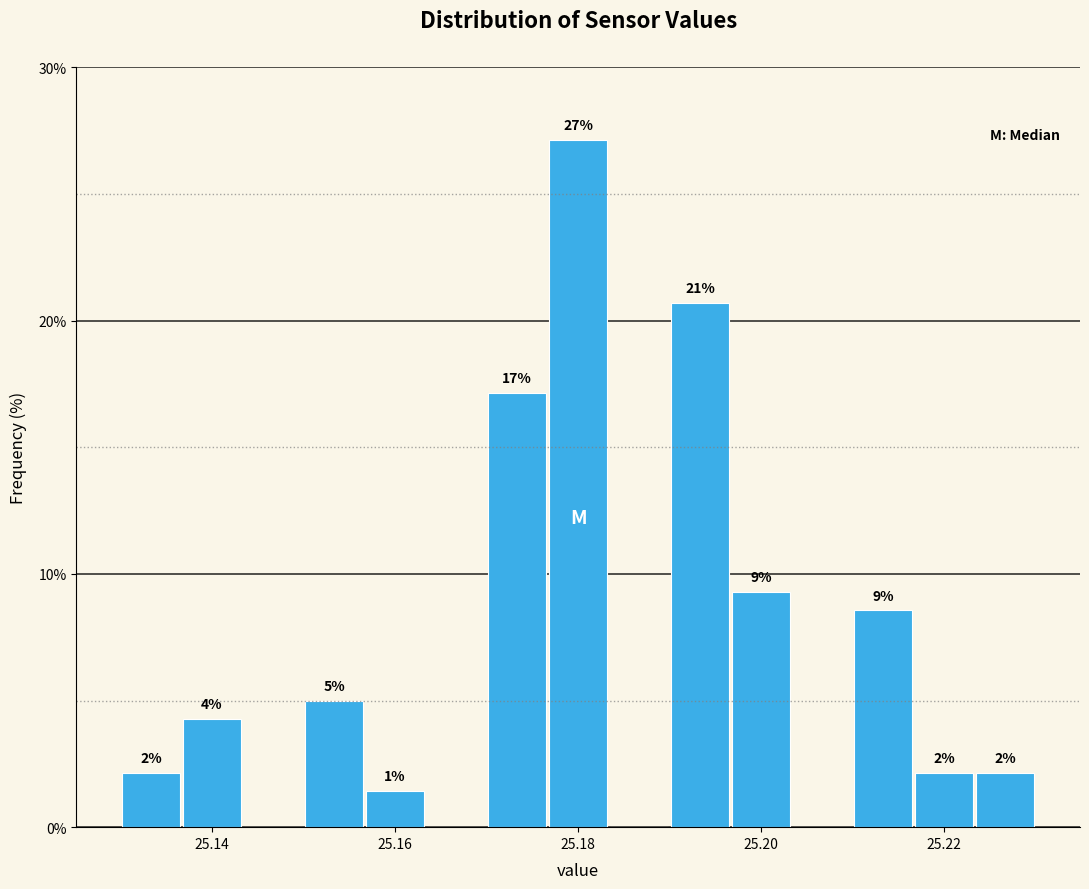

Read against the x-axis, roughly where is the centre of the tallest bar?

25.180